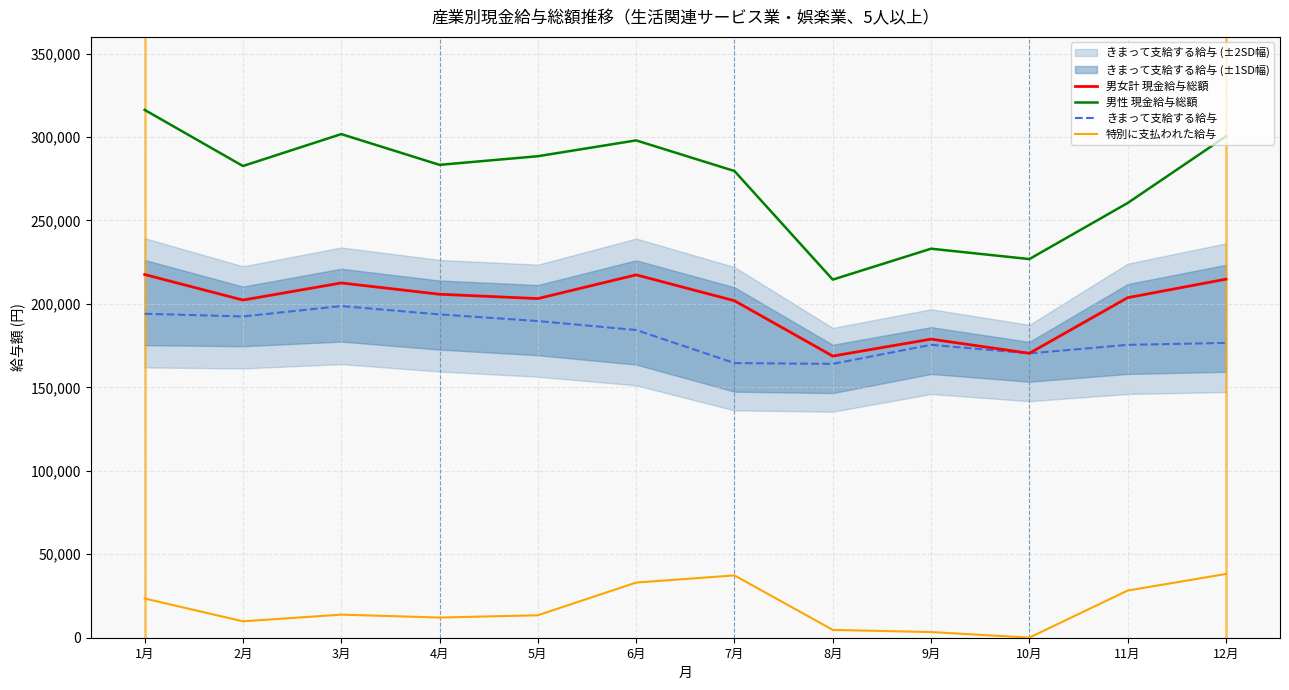

The value of 男女計 現金給与総額 at 4月 is 318301. True or false?

False